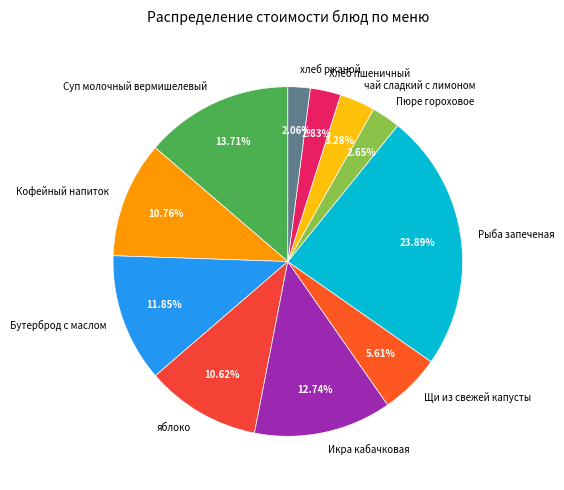

True or false: яблоко accounts for 1% of the total.

False